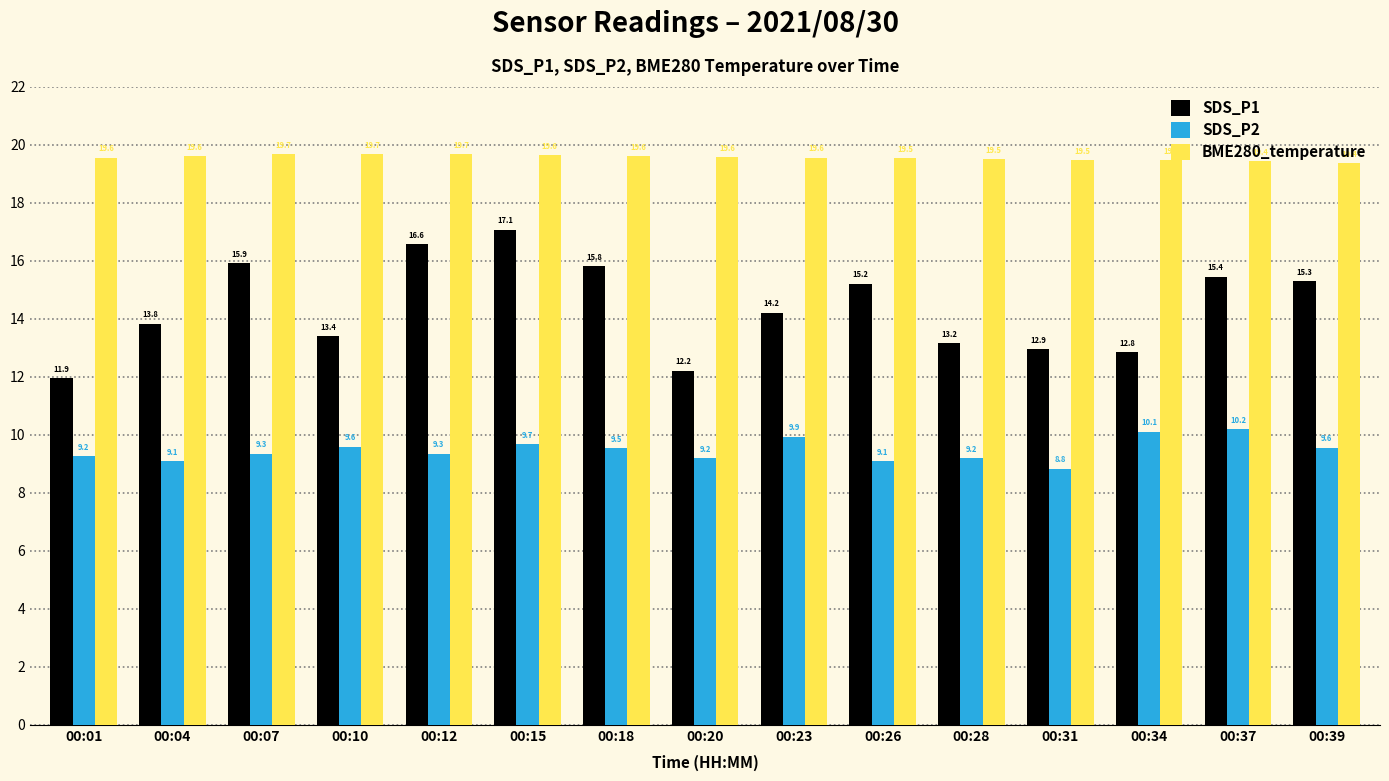

What is the difference between the highest and lowest values at 00:04?

10.5